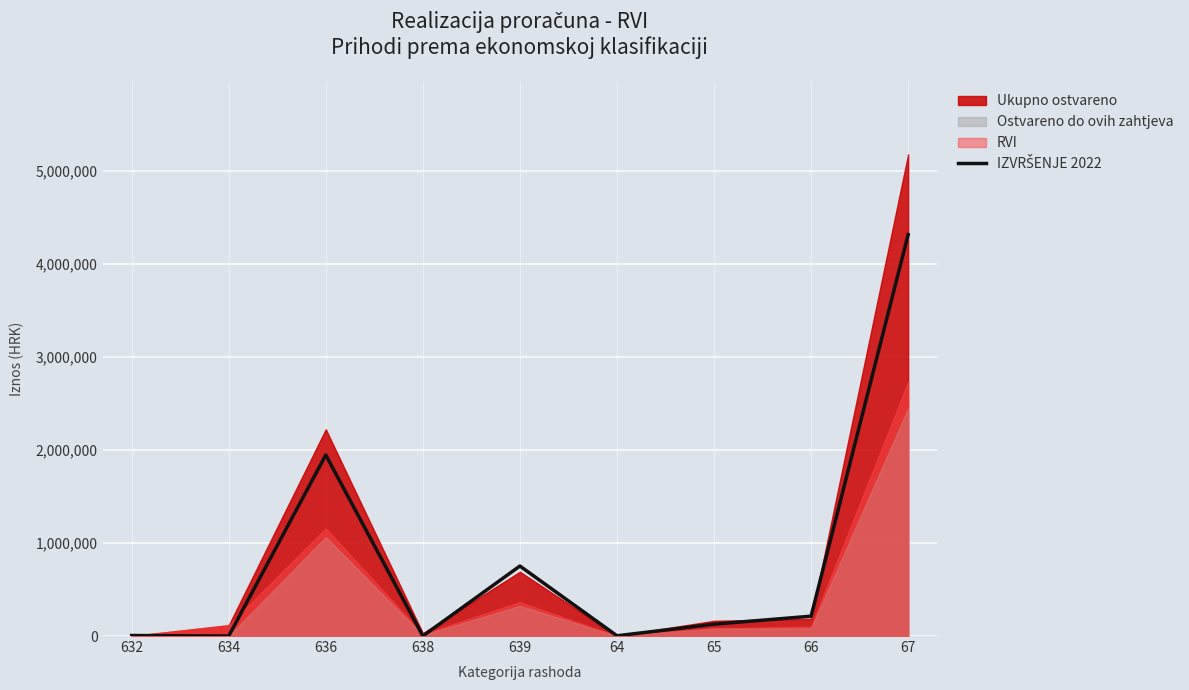

How many categories are shown in the chart?

9